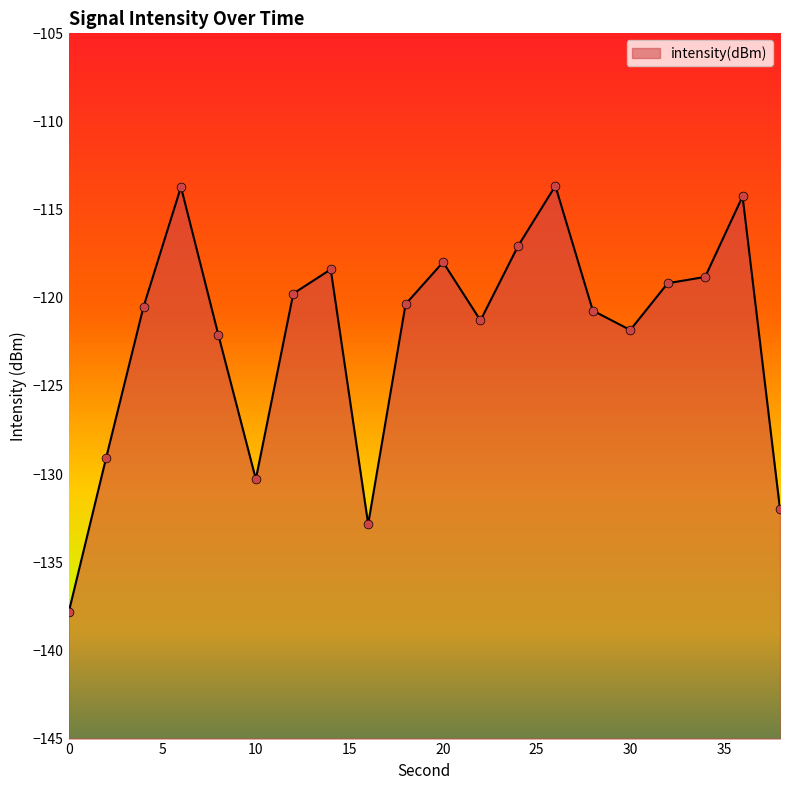

What is the change in value from 0 to 32?

+18.7